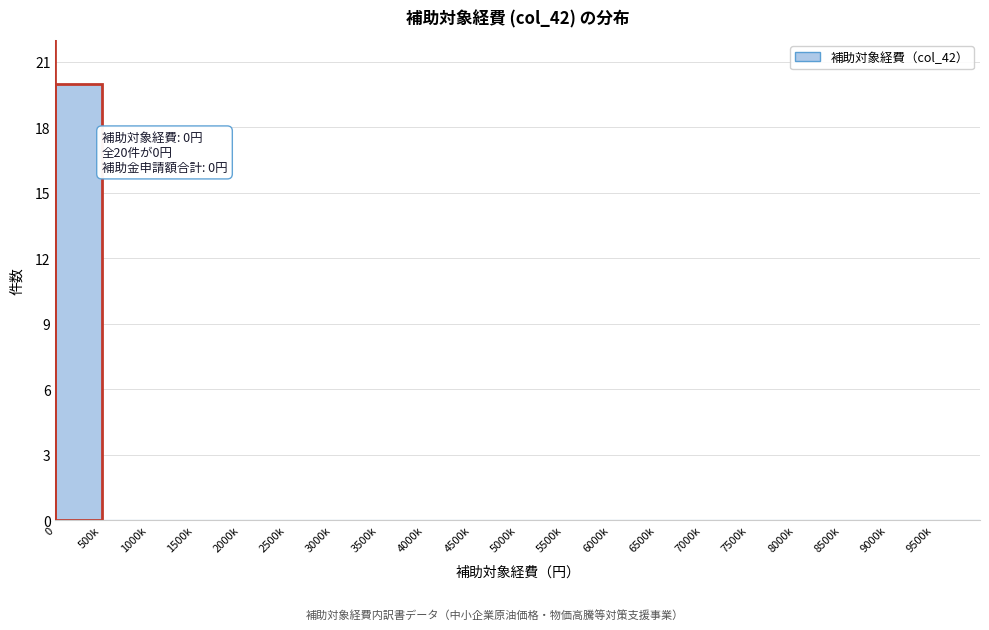

Reading left to right, transcribe all the data shown in this chart.

0=20	500k=0	1000k=0	1500k=0	2000k=0	2500k=0	3000k=0	3500k=0	4000k=0	4500k=0	5000k=0	5500k=0	6000k=0	6500k=0	7000k=0	7500k=0	8000k=0	8500k=0	9000k=0	9500k=0